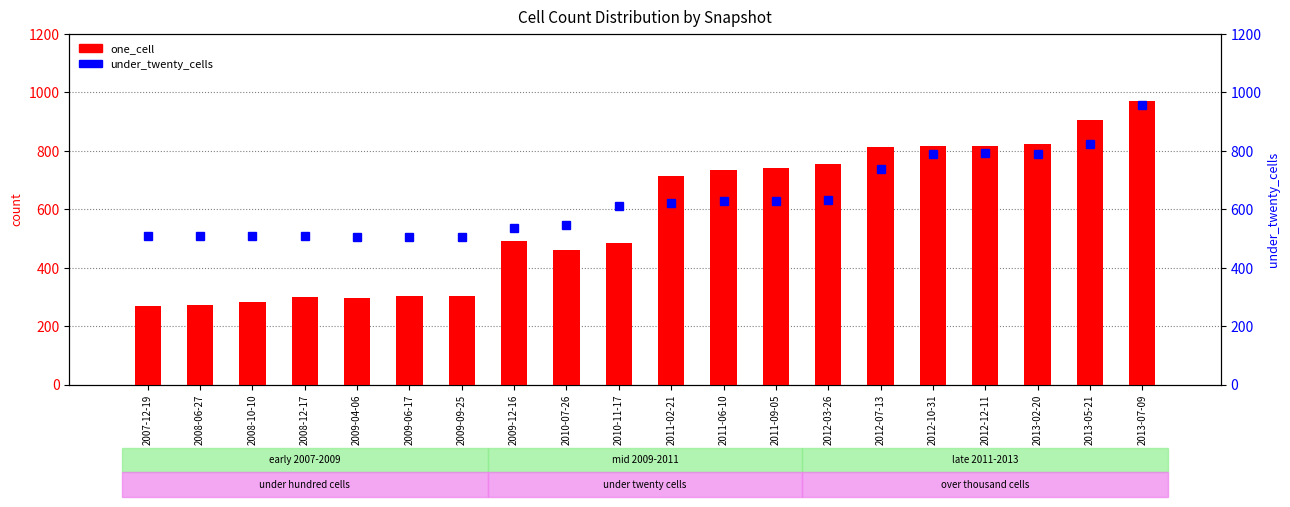

Between 2010-11-17 and 2009-09-25, which is larger?

2010-11-17